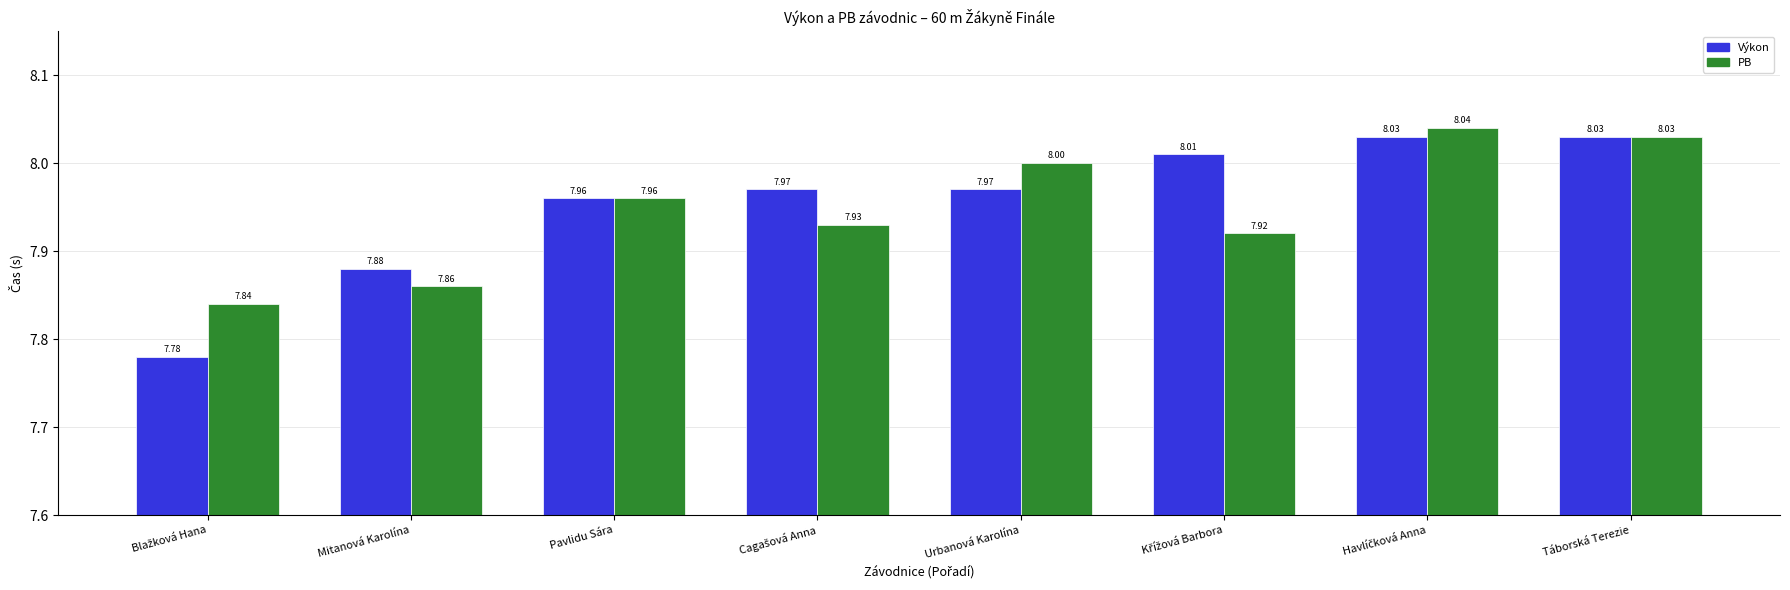

What position from the right is Urbanová Karolína?

4